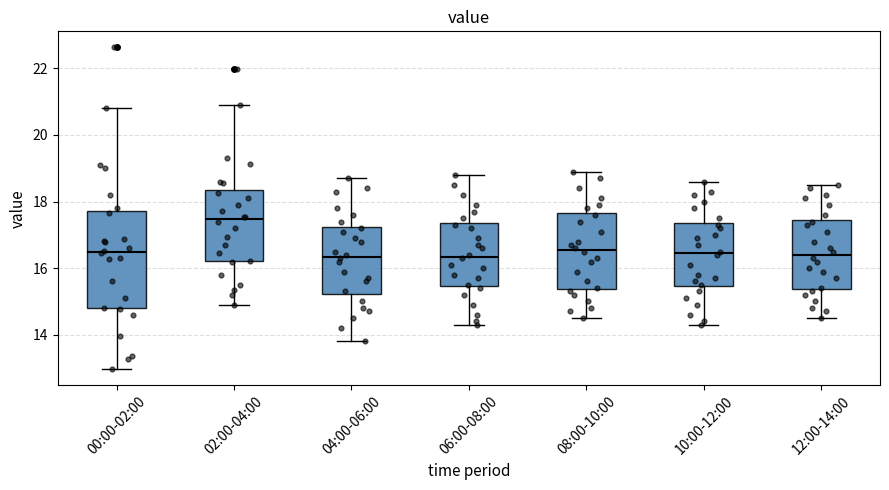

Which box is the tallest, from its lower edge to its upper edge?

00:00-02:00